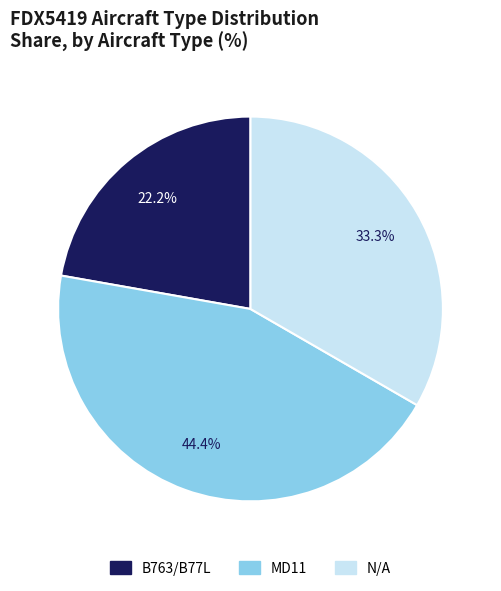

Which category has the smallest portion of the pie?

B763/B77L